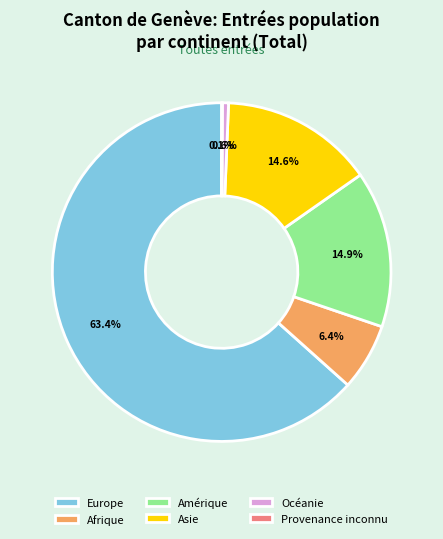

Which slice is the largest?

Europe